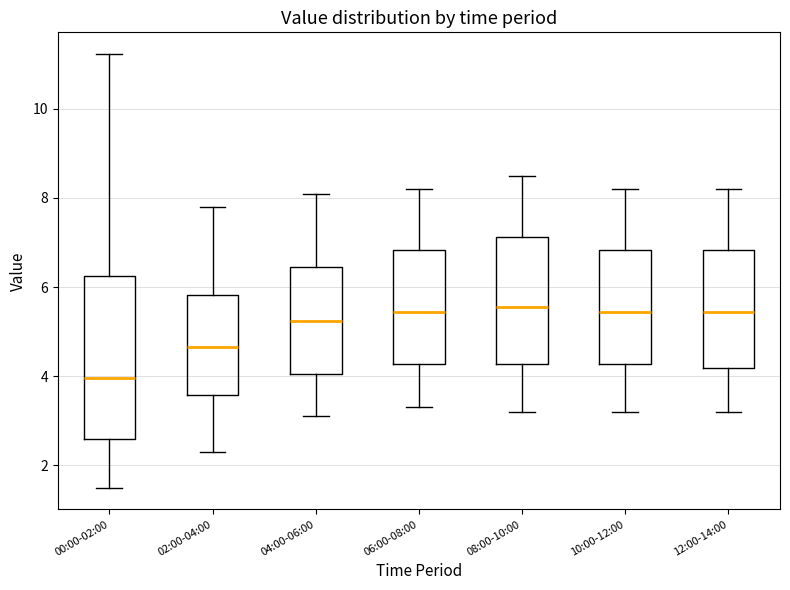

Where does the lower whisker of the box for 08:00-10:00 end on the y-axis? The values are not printed on the chart, so give them approximately, as read against the axis.

3.2